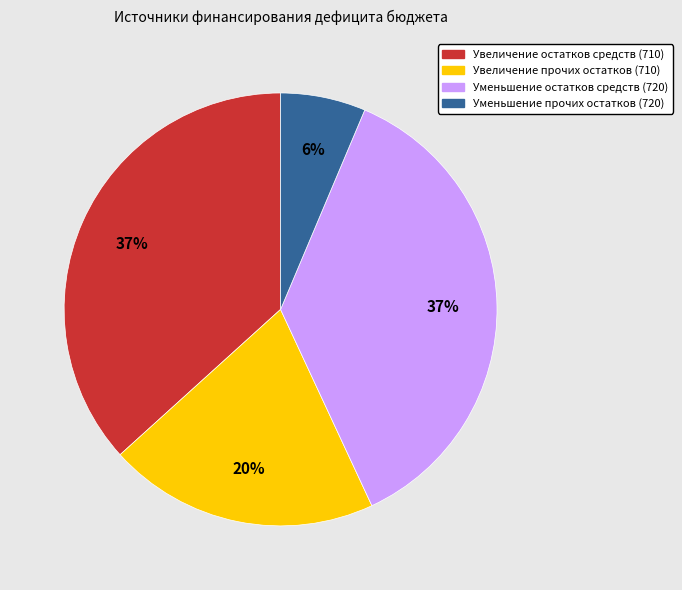

To the nearest percent, what portion does Уменьшение остатков средств (720) represent?

37%